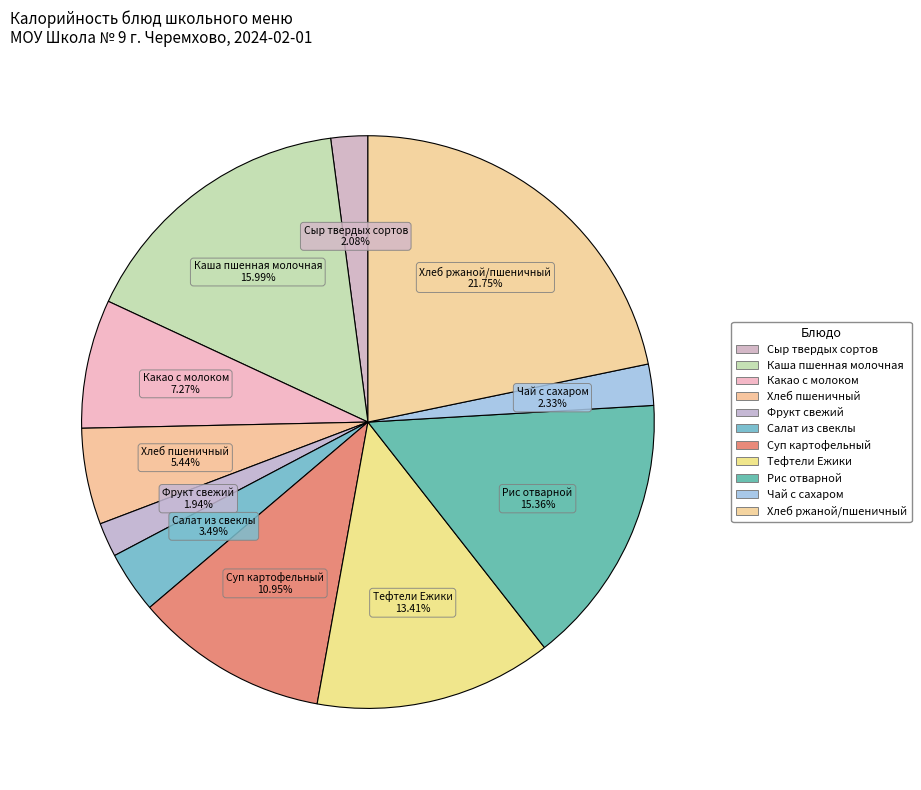

Which category has the biggest portion of the pie?

Хлеб ржаной/пшеничный